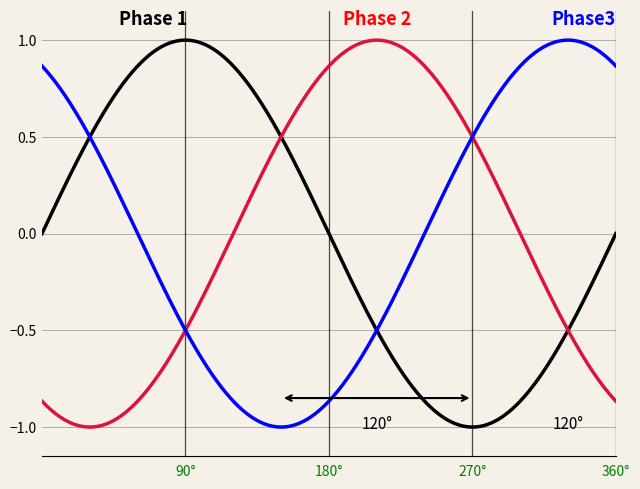

Does the chart display data point markers on the line(s)?

No